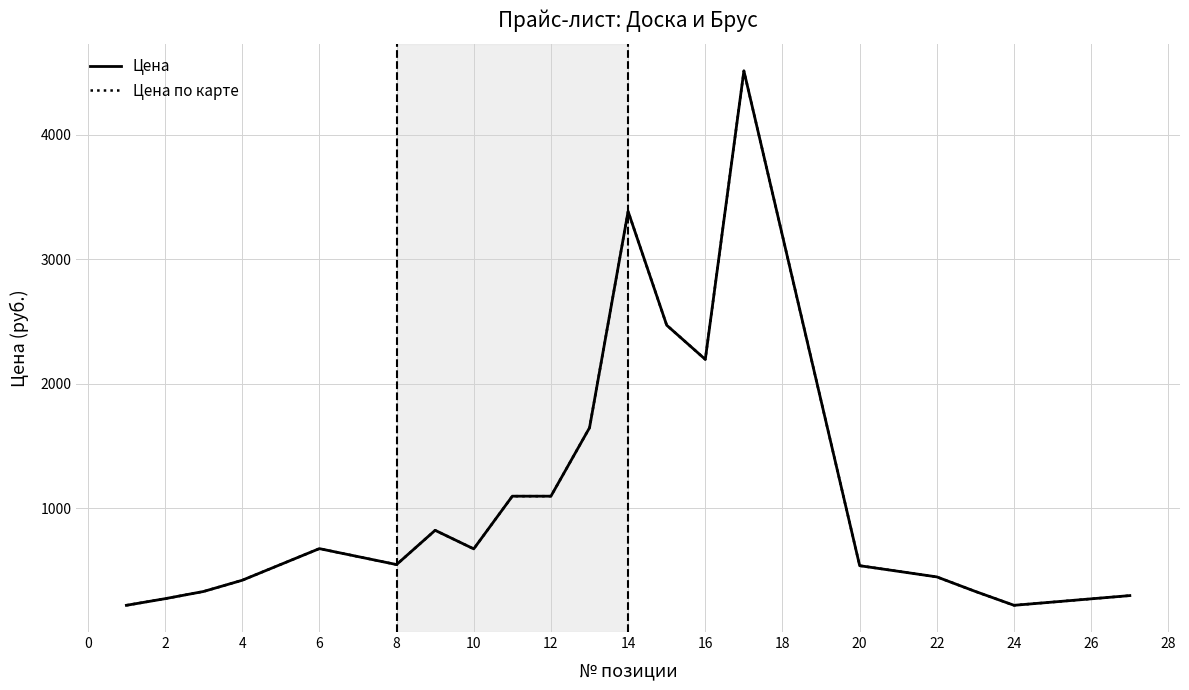

What is the maximum value for Цена по карте?

4512.0